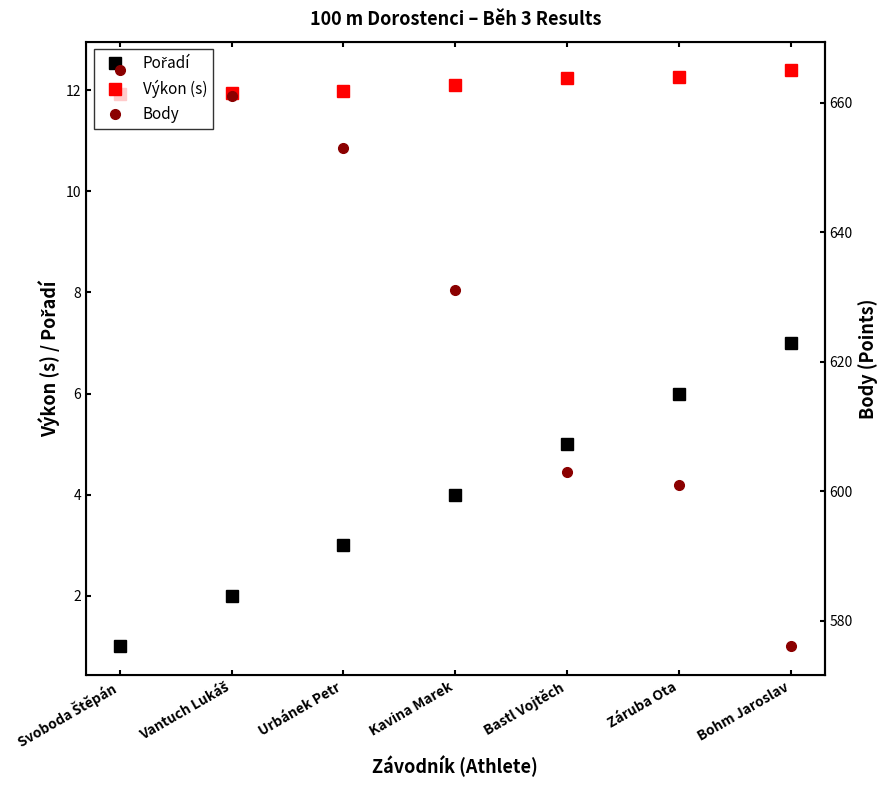

What is the difference between the maximum and second lowest values in the Body series?

64.0